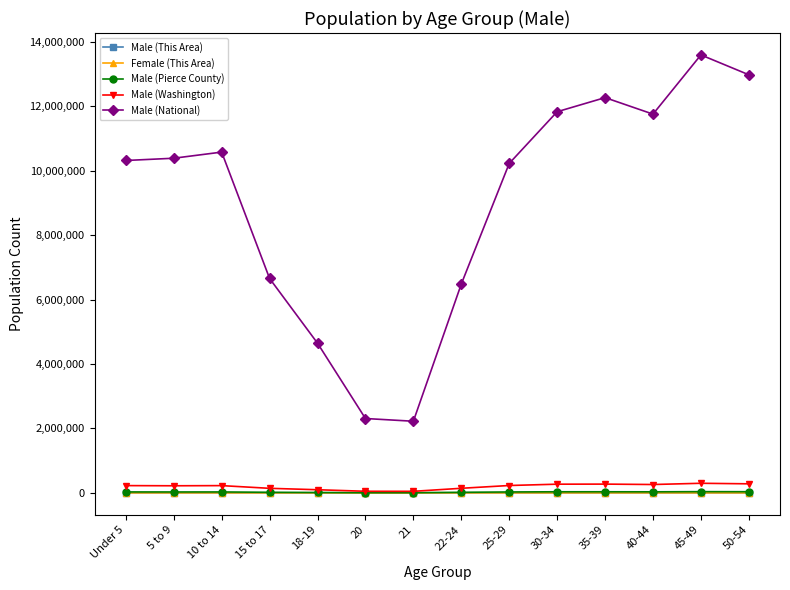

Does the chart have visible grid lines?

No